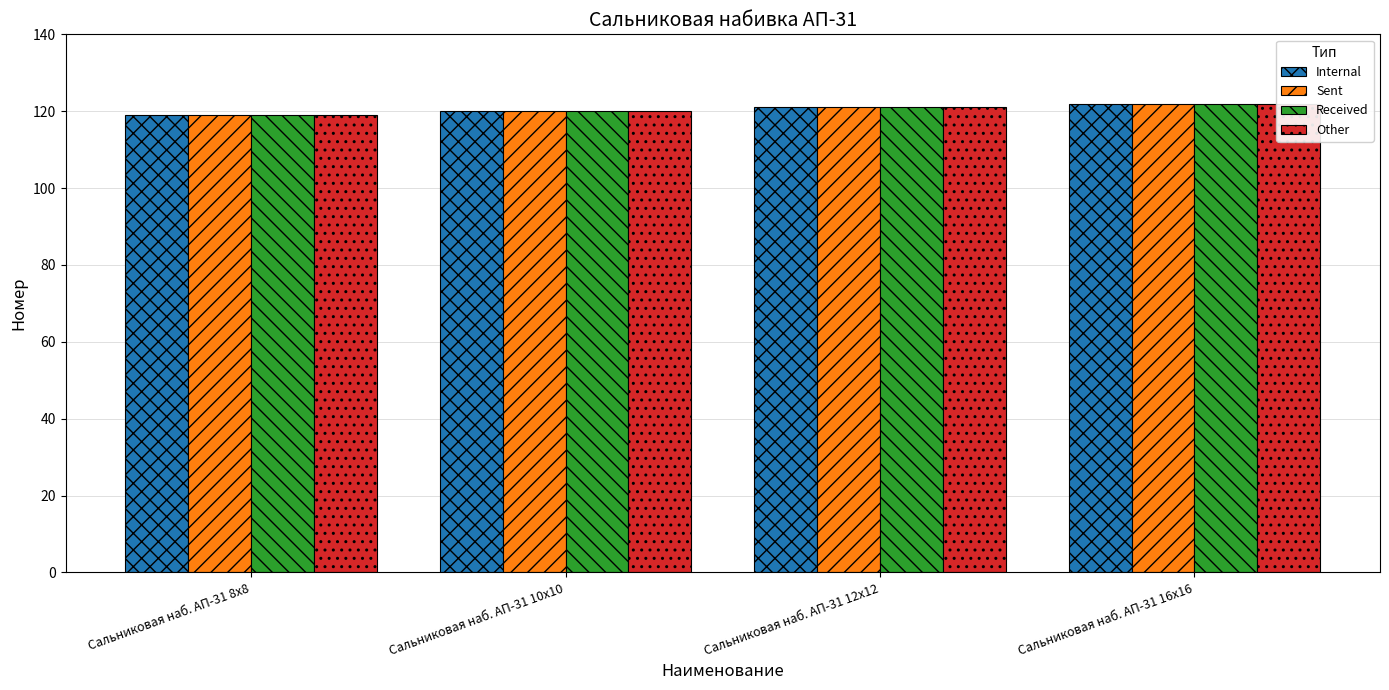

At which category does the chart reach its minimum across all series?

Сальниковая наб. АП-31 8х8